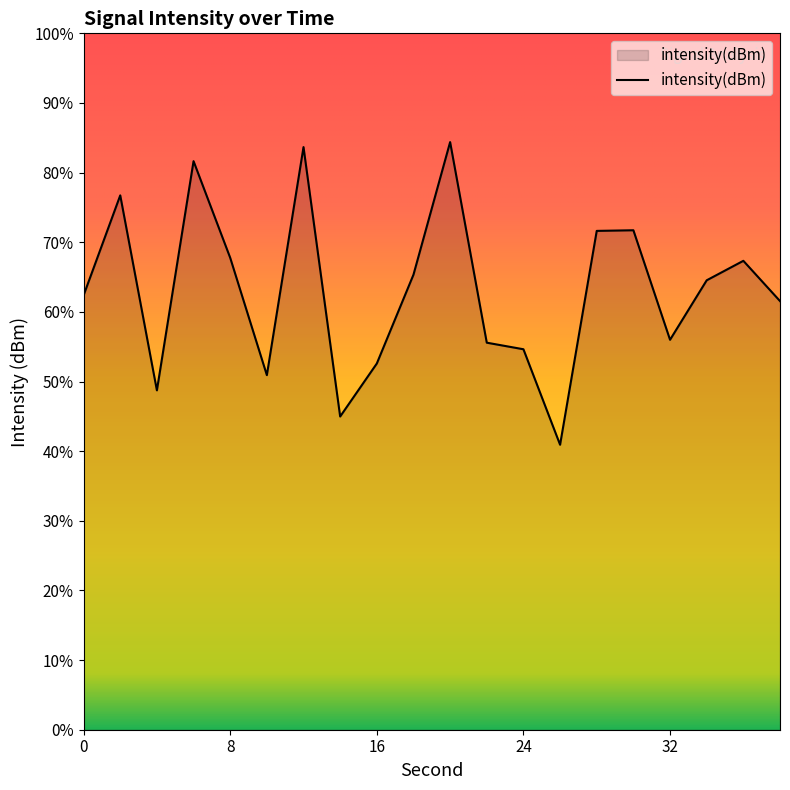

Rank the categories by value from highest to lowest.

20, 12, 6, 2, 30, 28, 8, 36, 18, 34, 0, 38, 32, 22, 24, 16, 10, 4, 14, 26